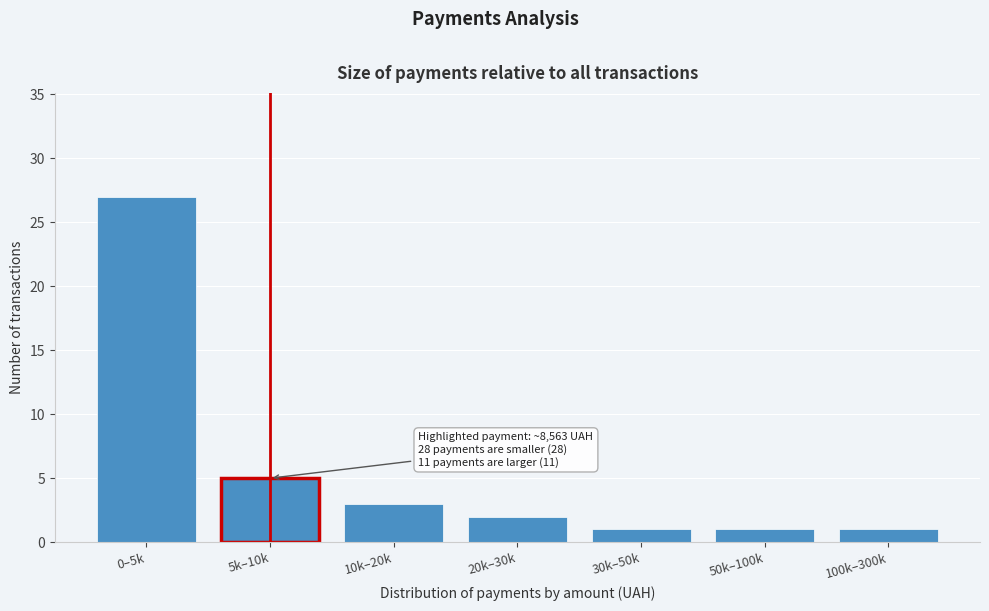

Reading left to right, transcribe all the data shown in this chart.

27	5	3	2	1	1	1